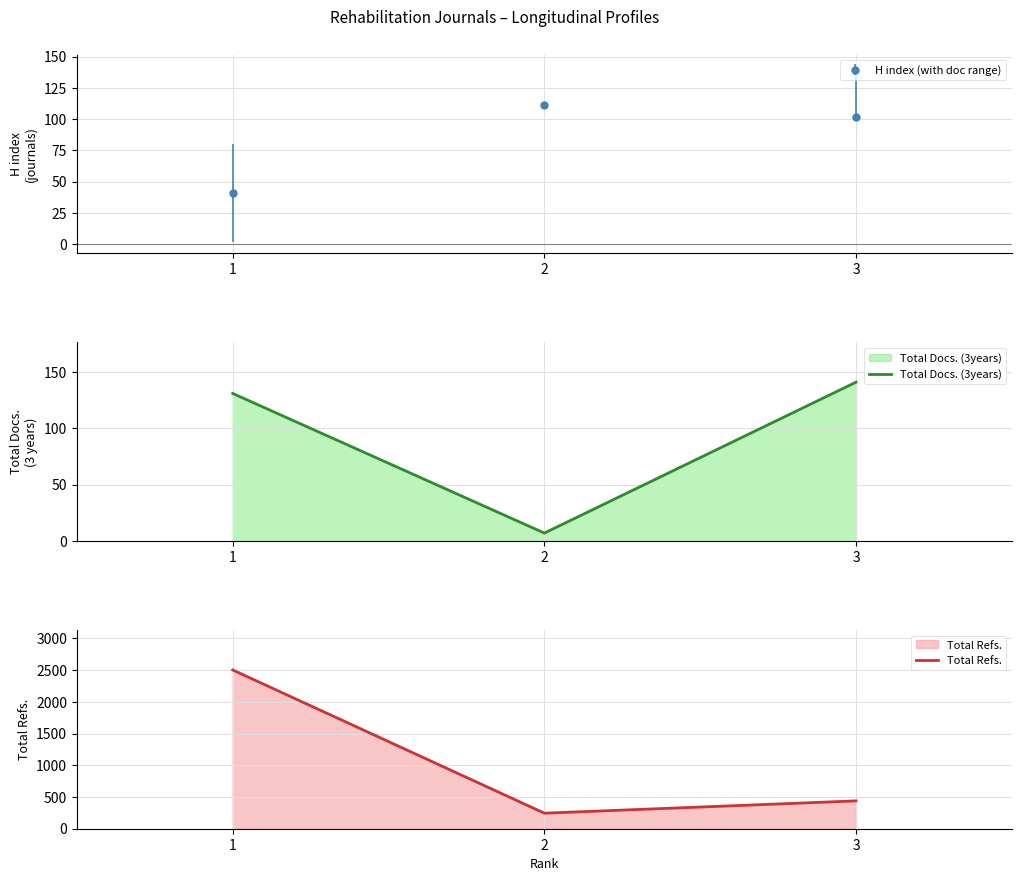

At how many categories does at least one series exceed 37?

3